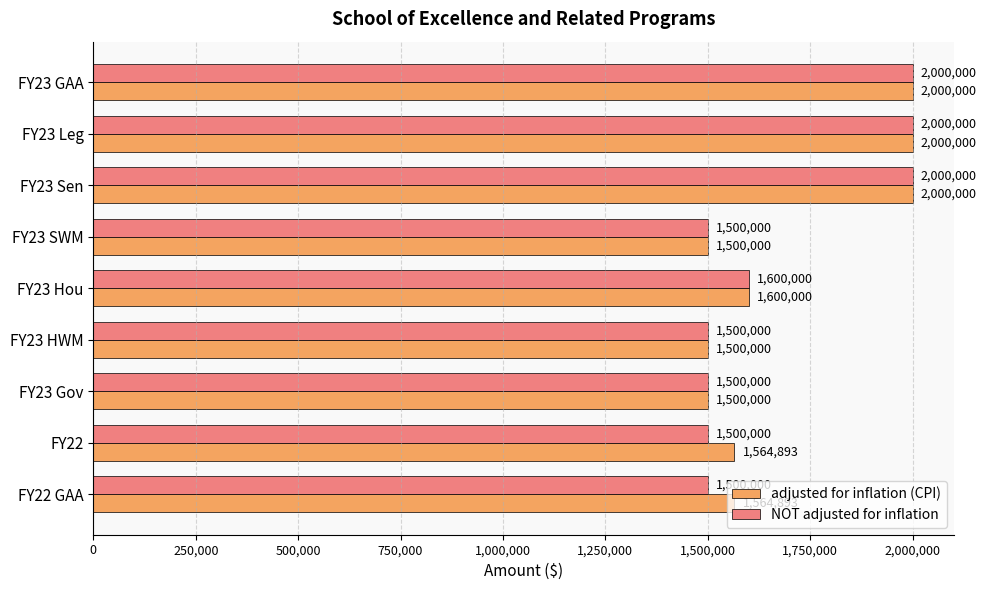

Count the number of categories in the chart.

9